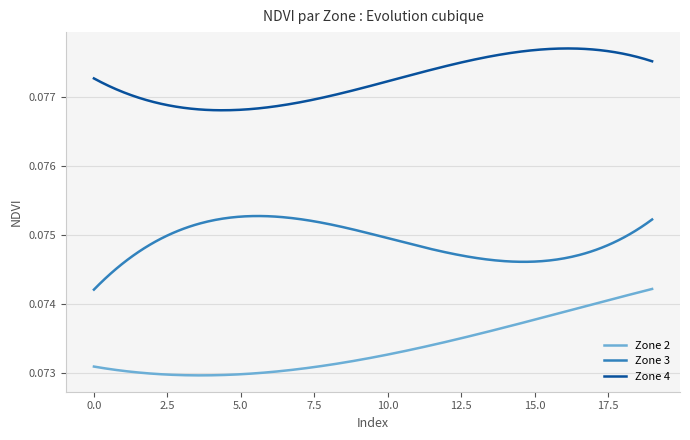

True or false: Zone 3 and Zone 4 cross at least once.

False